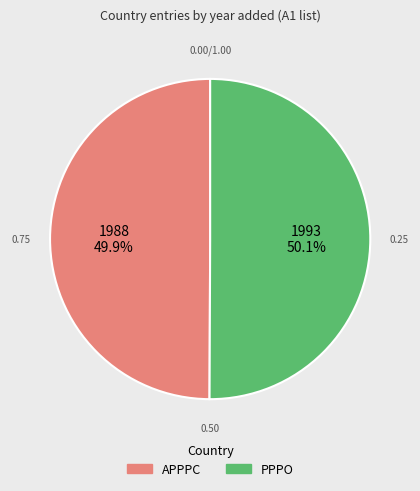

The APPPC slice represents 50% of the pie. True or false?

True